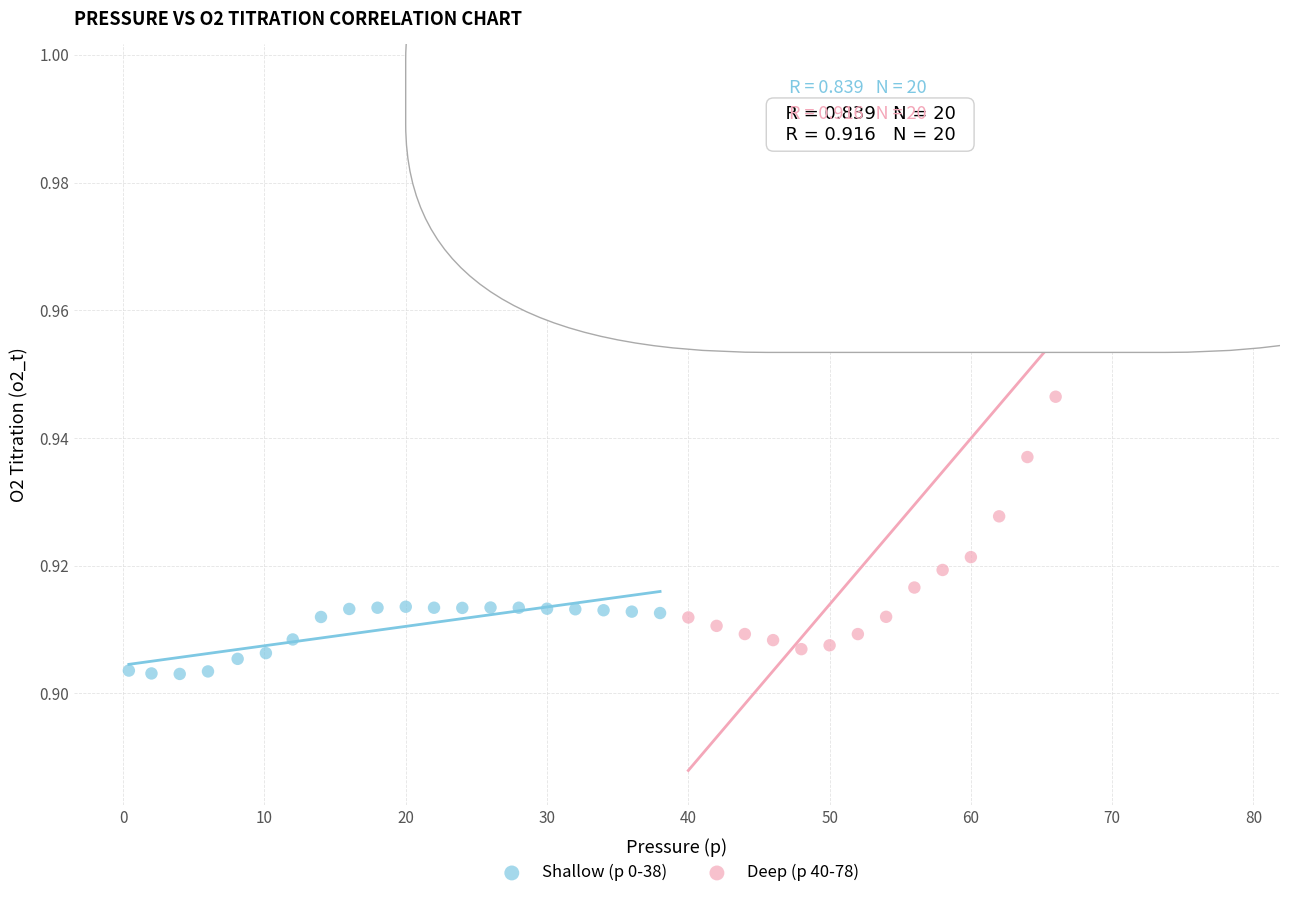

Which series reaches the maximum Y coordinate?

Deep (p 40-78)